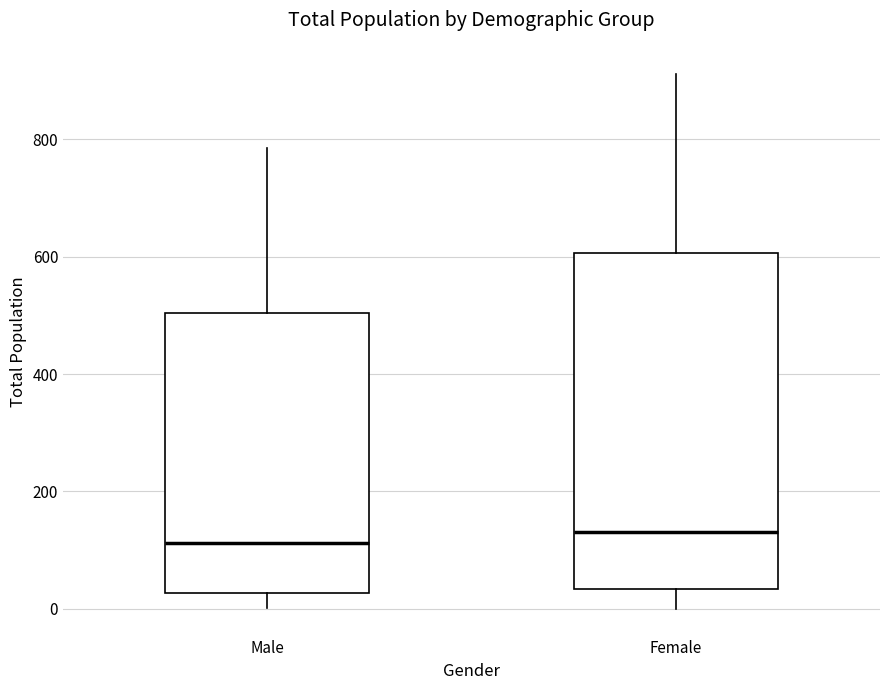

Reading left to right, transcribe this box plot: for each box, give where its median line is, the range the box spans, and where its two whiskers end, as read against the y-axis. The values are not printed on the chart, so give them approximately, as read against the axis.

Male: median 120, box 20 to 500, whiskers 0 to 780
Female: median 140, box 40 to 600, whiskers 0 to 920